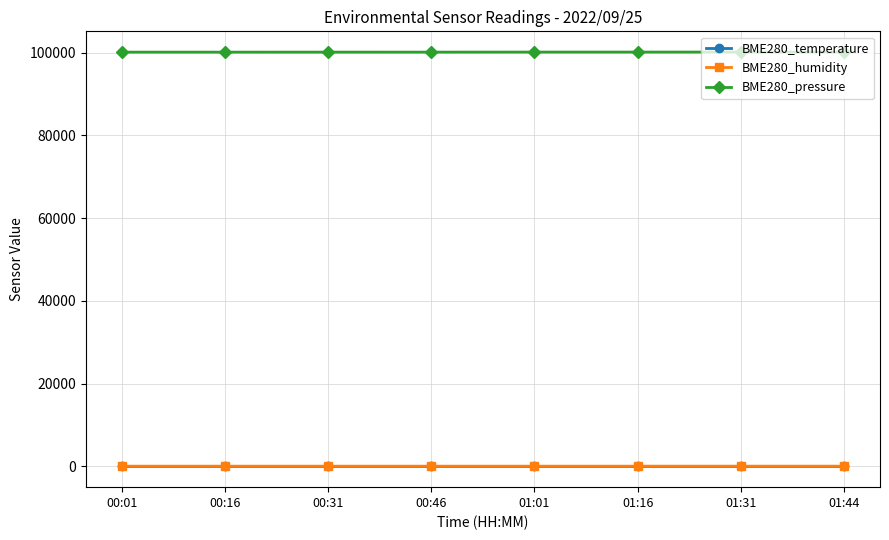

What is the difference between the maximum and minimum values in the BME280_temperature series?

0.5